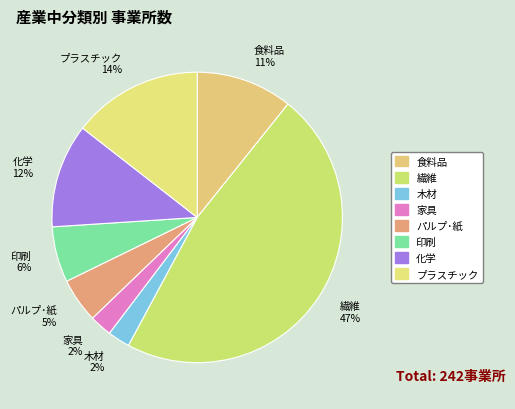

The プラスチック slice represents 23% of the pie. True or false?

False